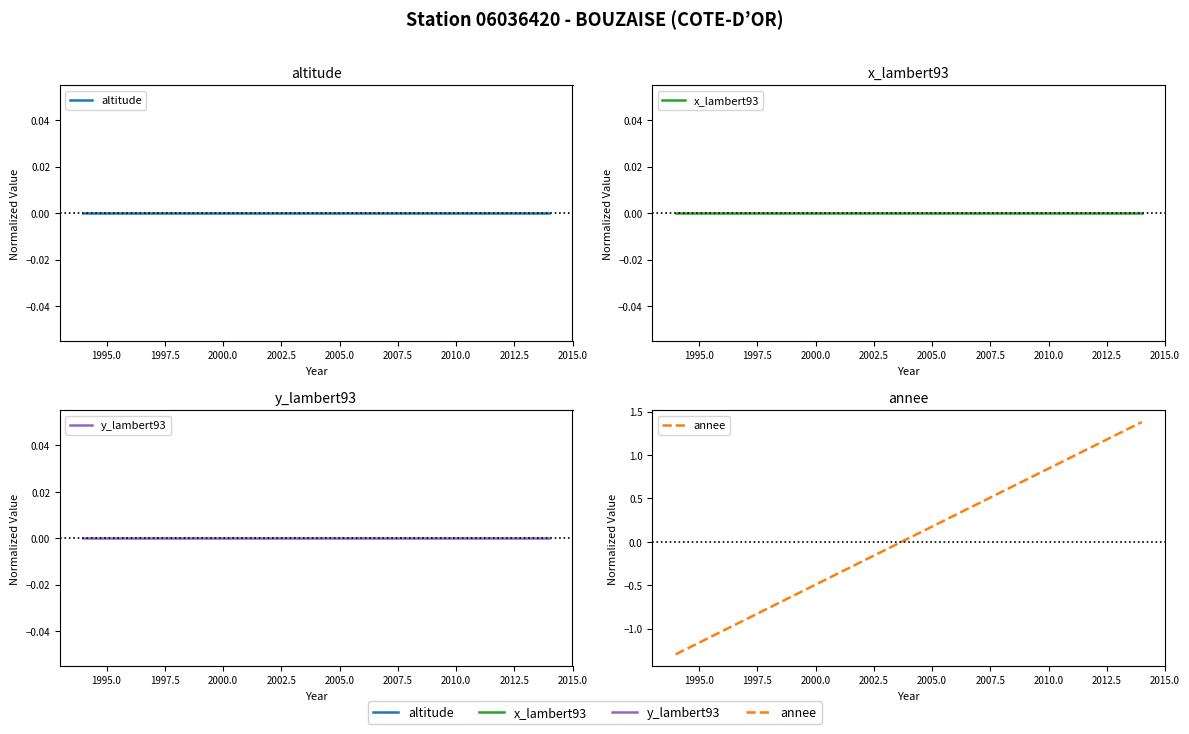

How many intersections are there between altitude and annee?

1